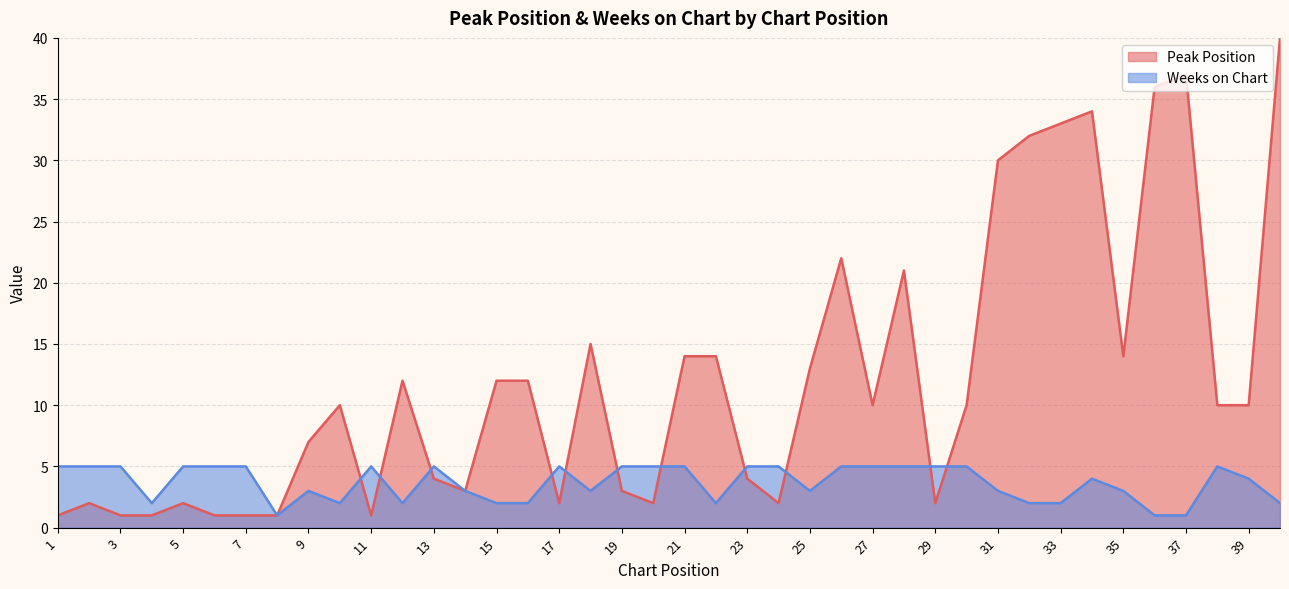

List the series in order of their peak value, highest first.

Peak Position, Weeks on Chart